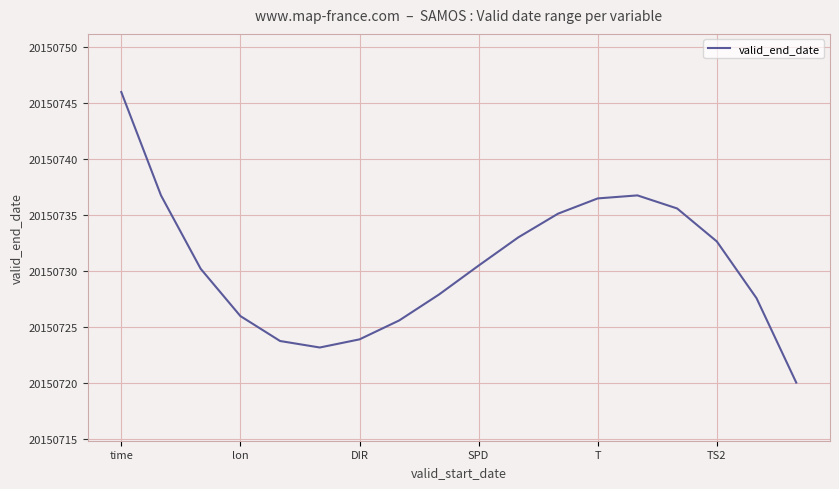

How many interior local peaks (higher than both neighbors) does the data have?

1